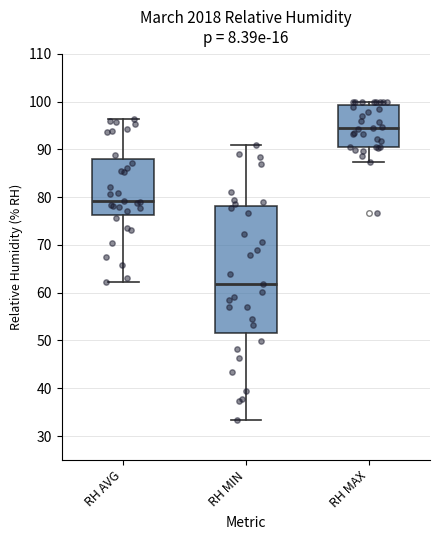

Reading left to right, transcribe this box plot: for each box, give where its median line is, the range the box spans, and where its two whiskers end, as read against the y-axis. The values are not printed on the chart, so give them approximately, as read against the axis.

RH AVG: median 79, box 76 to 88, whiskers 62 to 96
RH MIN: median 62, box 52 to 78, whiskers 33 to 91
RH MAX: median 94, box 90 to 99, whiskers 87 to 100